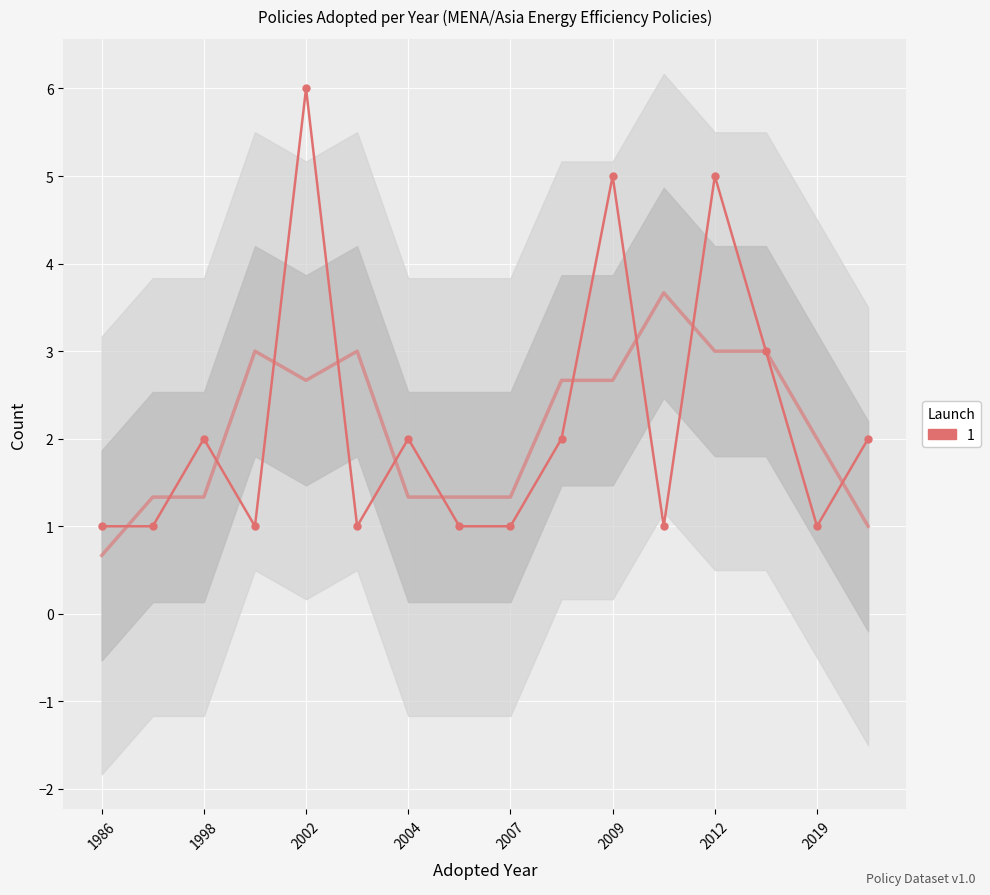

What is the average value?

2